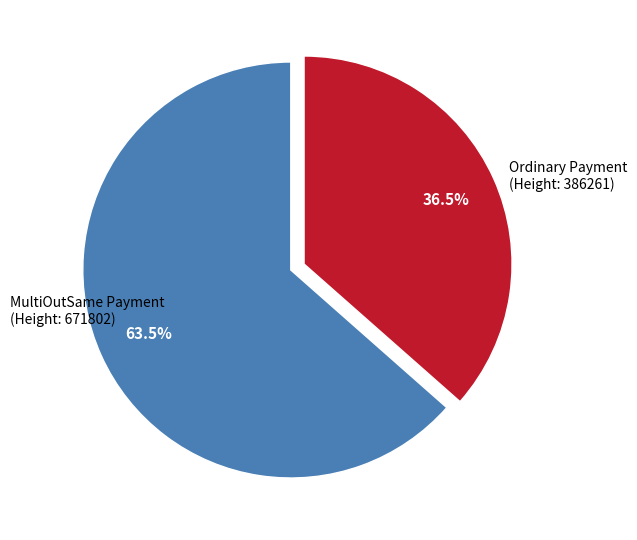

How many segments does this pie chart have?

2